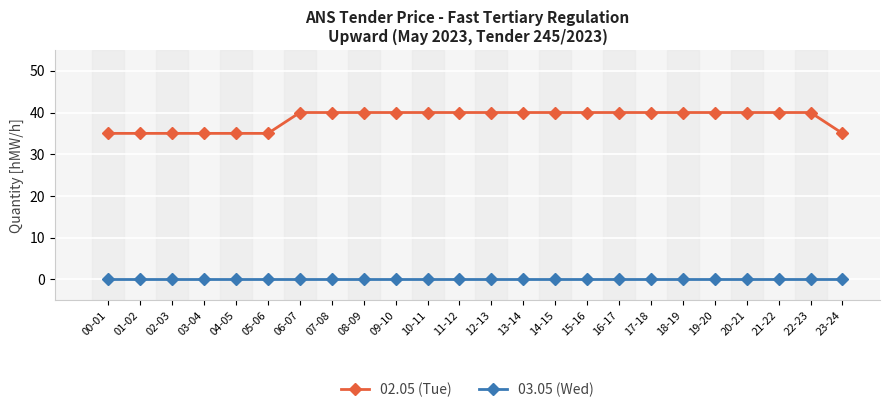

What is the greatest value displayed?

40